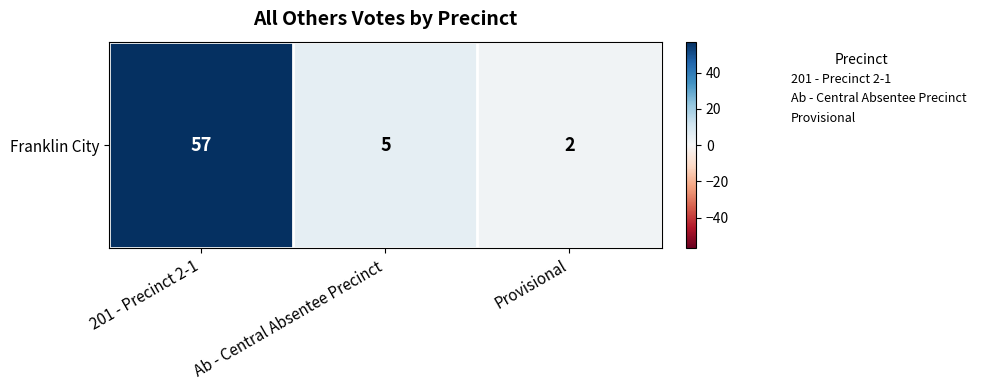

Which category has the lowest value across all series?

Provisional